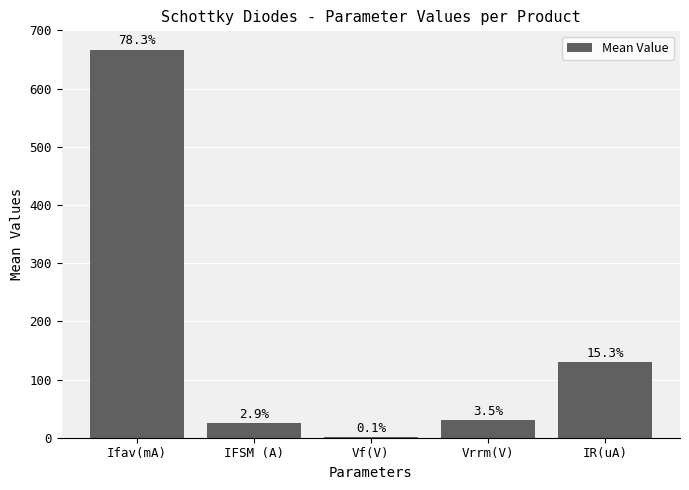

What is the maximum value shown in the chart?

666.7